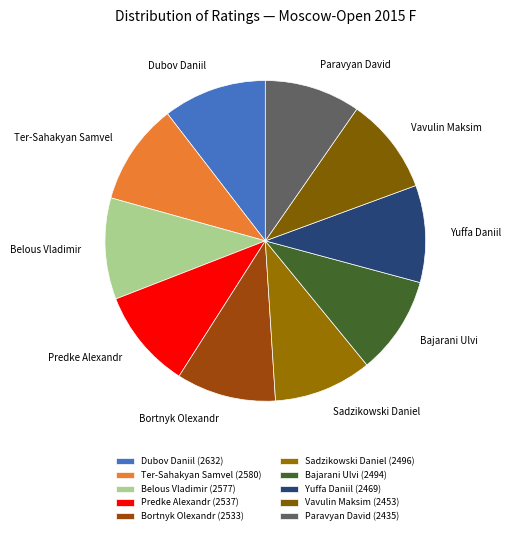

What is the change in value from Bortnyk Olexandr to Vavulin Maksim?

-80